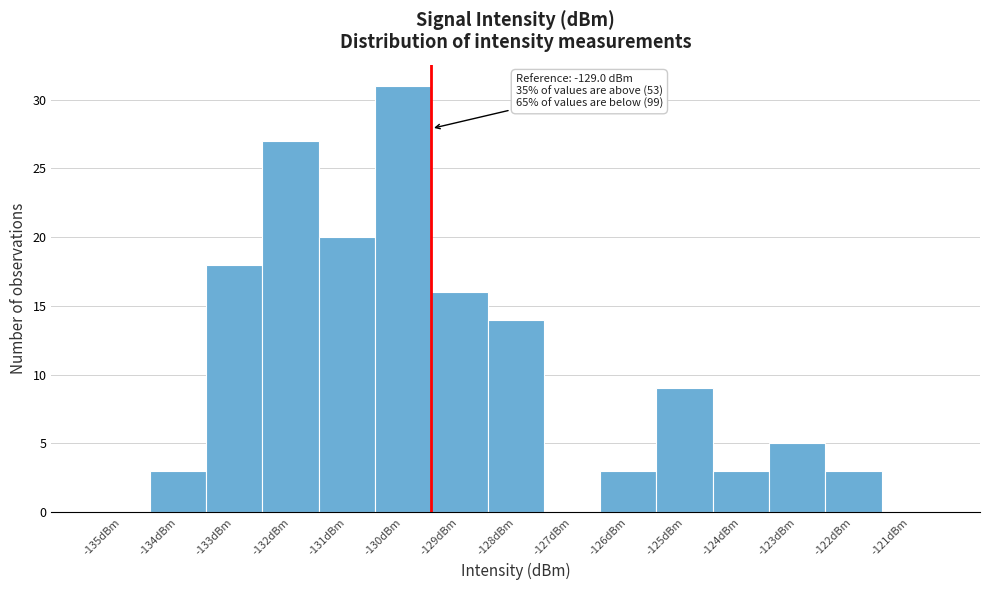

Reading right to left, transcribe all the data shown in this chart.

-121dBm=0	-122dBm=3	-123dBm=5	-124dBm=3	-125dBm=9	-126dBm=3	-127dBm=0	-128dBm=14	-129dBm=16	-130dBm=31	-131dBm=20	-132dBm=27	-133dBm=18	-134dBm=3	-135dBm=0